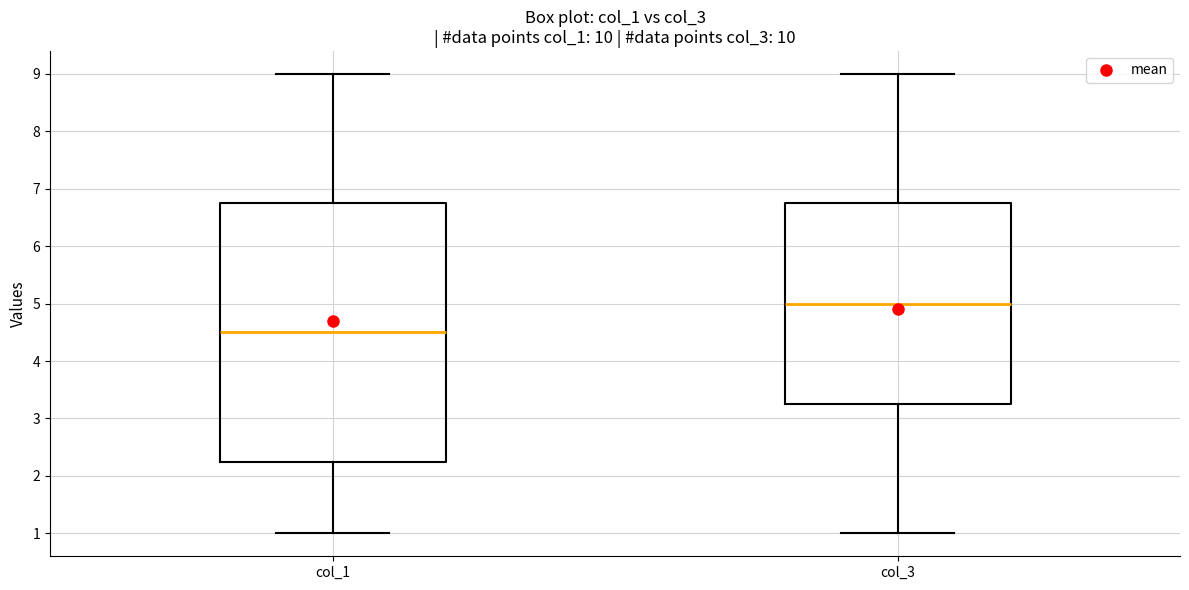

Where is the lower edge of the box for col_3 on the y-axis? The values are not printed on the chart, so give them approximately, as read against the axis.

3.3